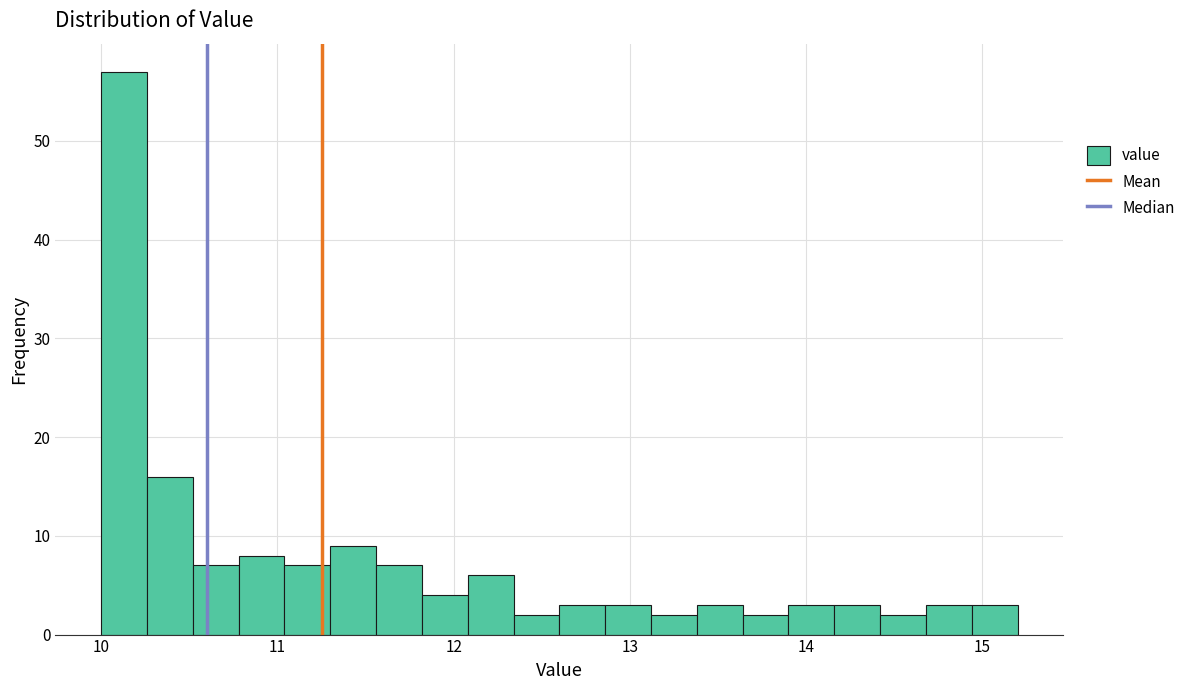

Around what value on the x-axis is the tallest bar? Give the approximate position of its centre, as read against the axis.

10.1